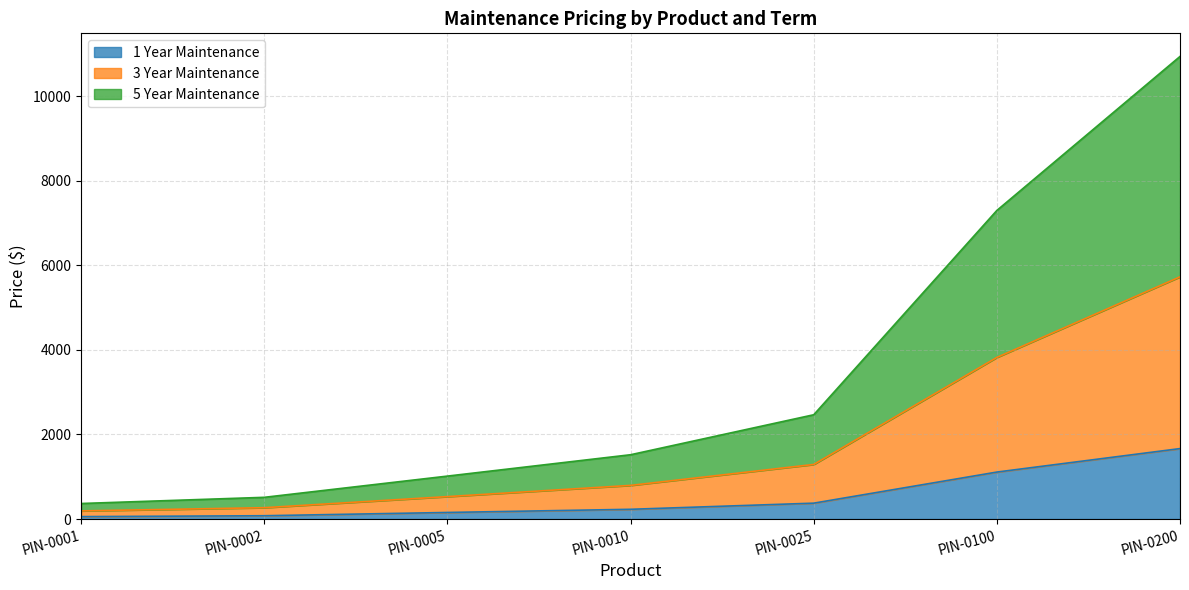

What is the total value across all series at PIN-0005?

1015